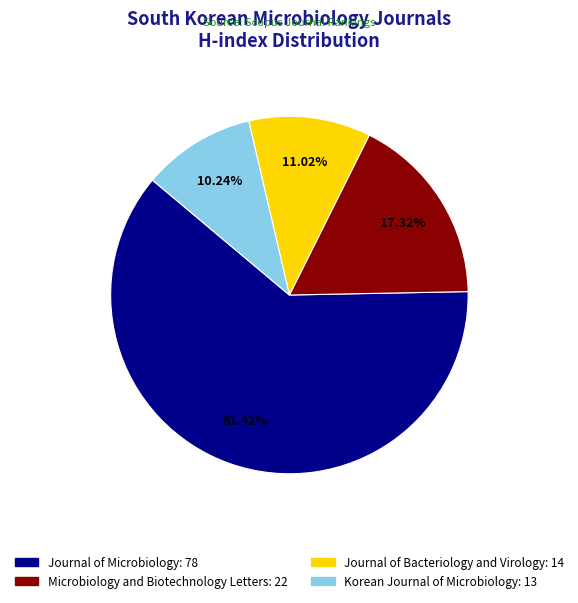

To the nearest percent, what portion does Journal of Bacteriology and Virology represent?

11%